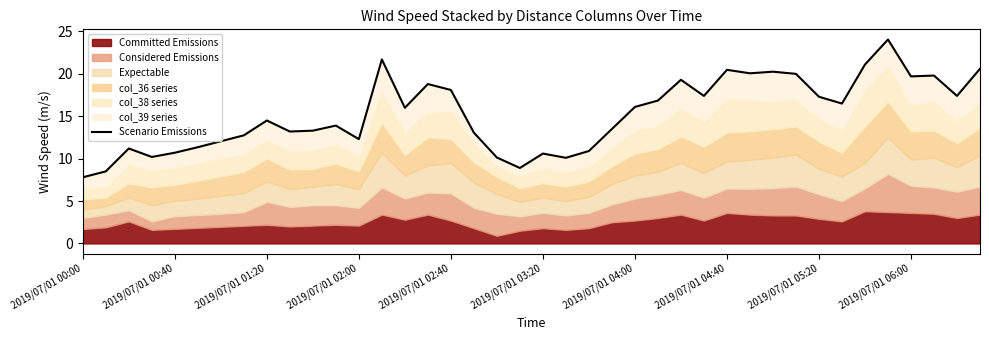

Is it true that the value at 2019/07/01 02:40 is 29.8?

False